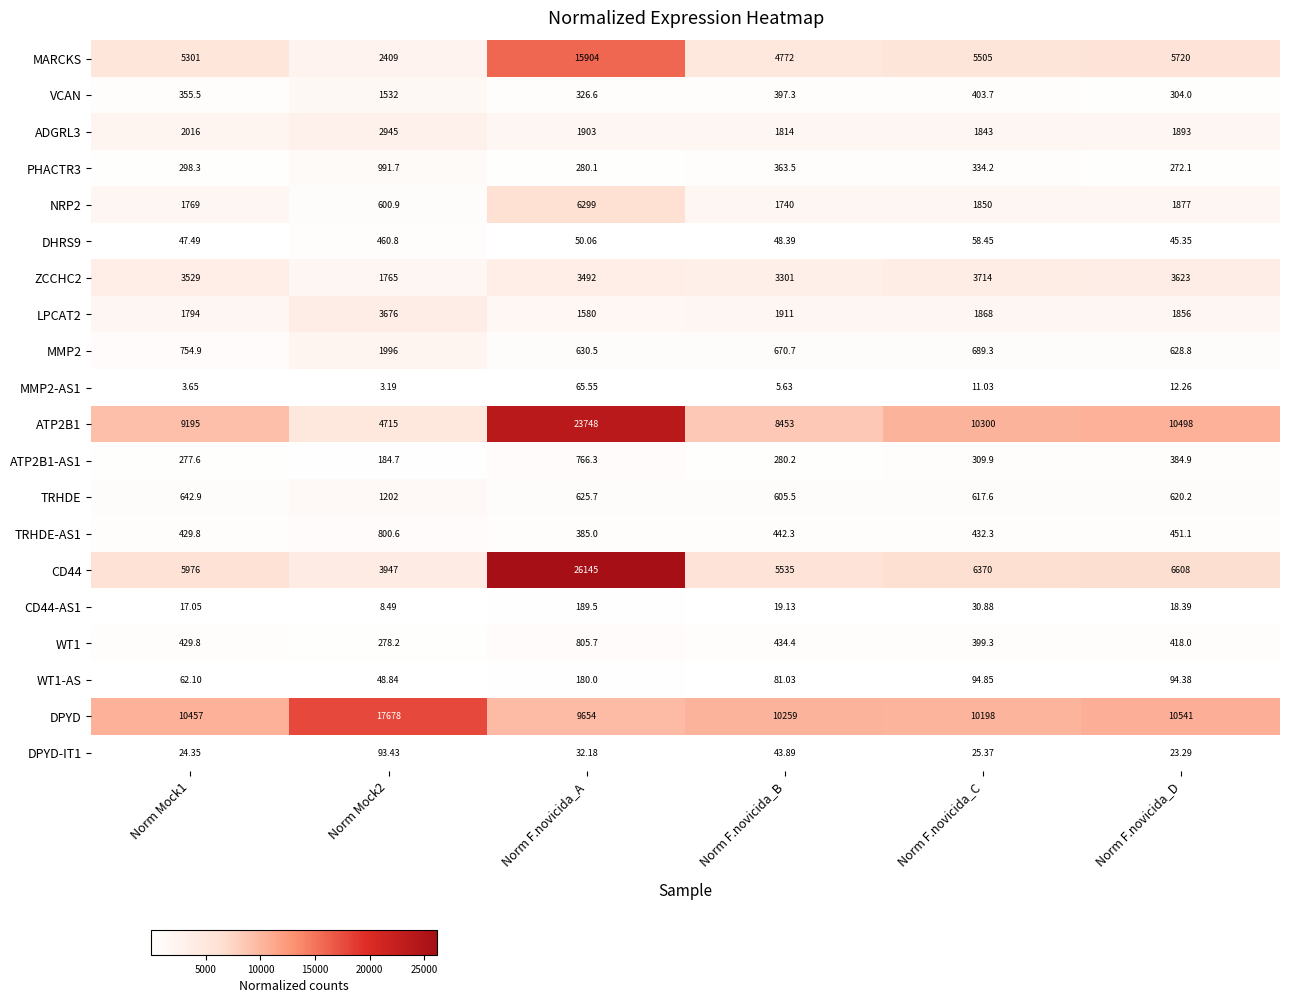

What is the difference between the highest and lowest values at Norm F.novicida_B?

10253.4